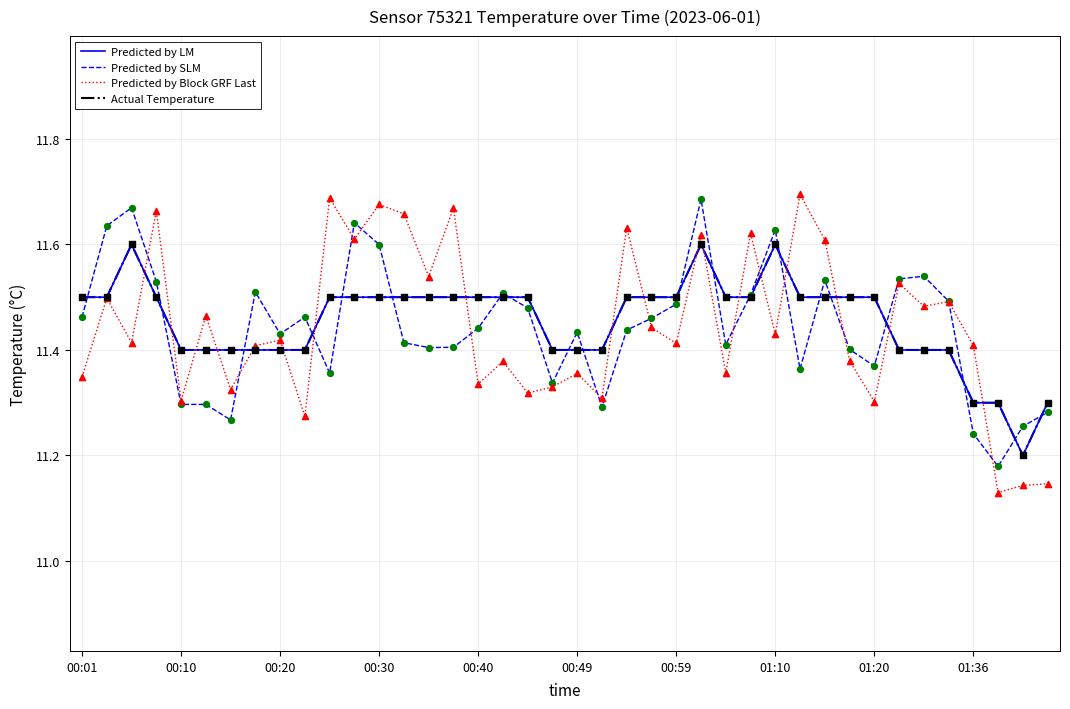

Does the chart have visible grid lines?

Yes